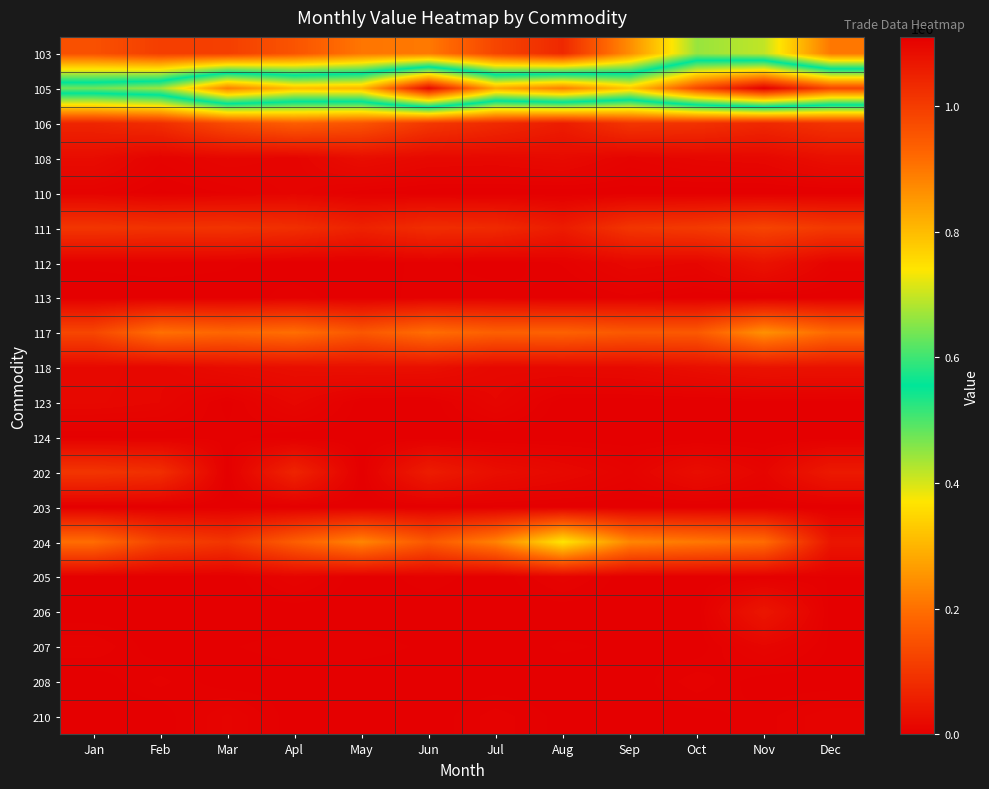

Which has a higher value, Aug or Jan?

Jan